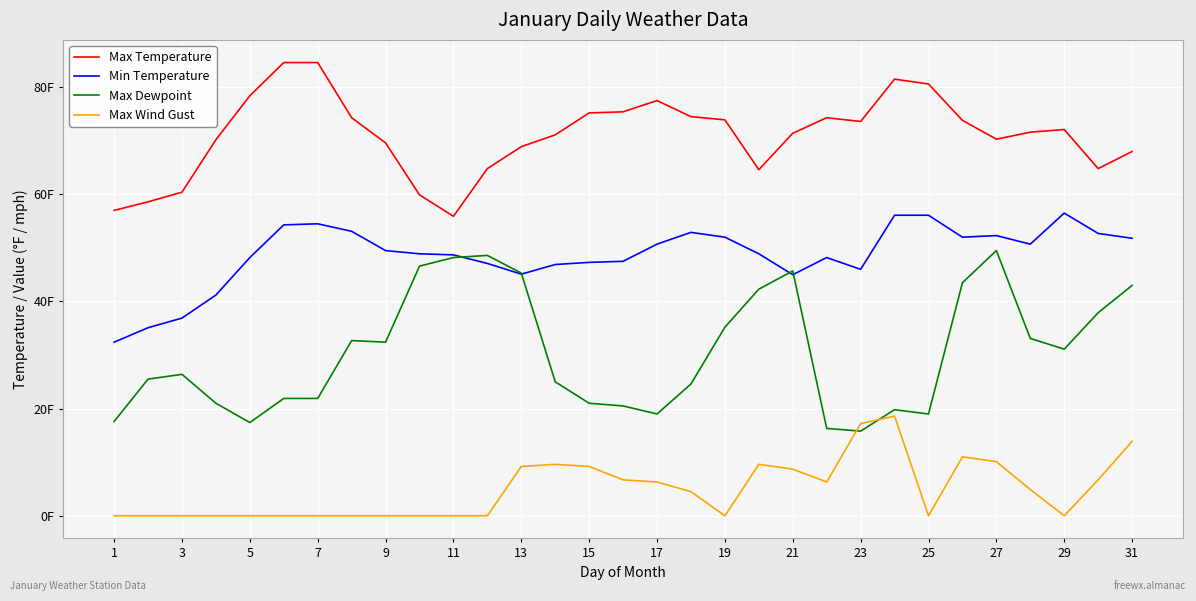

What is the difference between the maximum and second lowest values in the Min Temperature series?

21.4